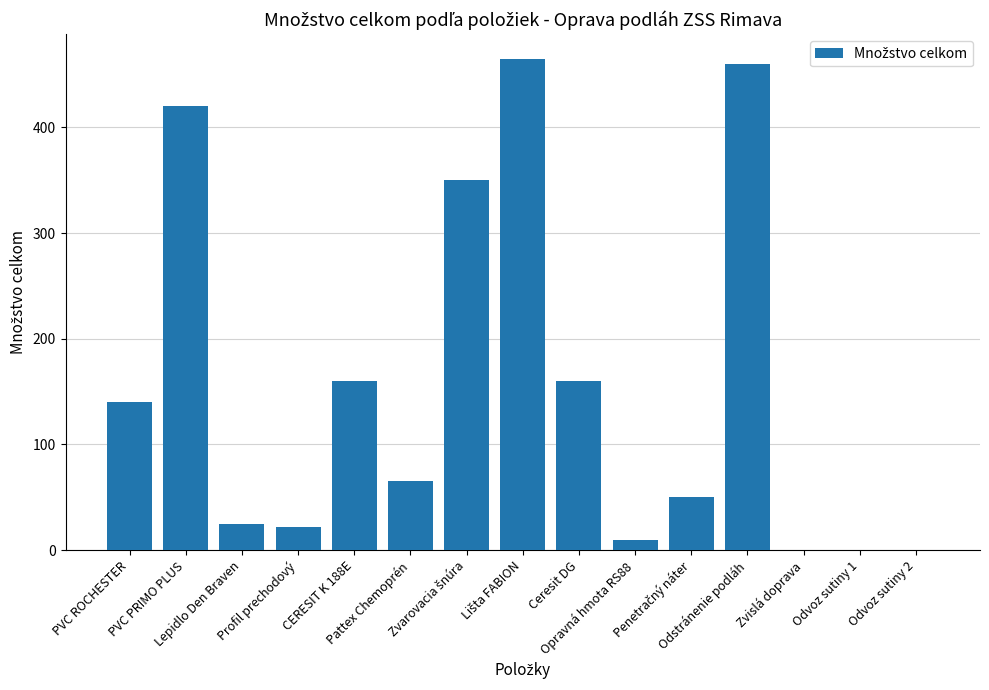

What is the change in value from Pattex Chemoprén to Odvoz sutiny 2?

-64.5